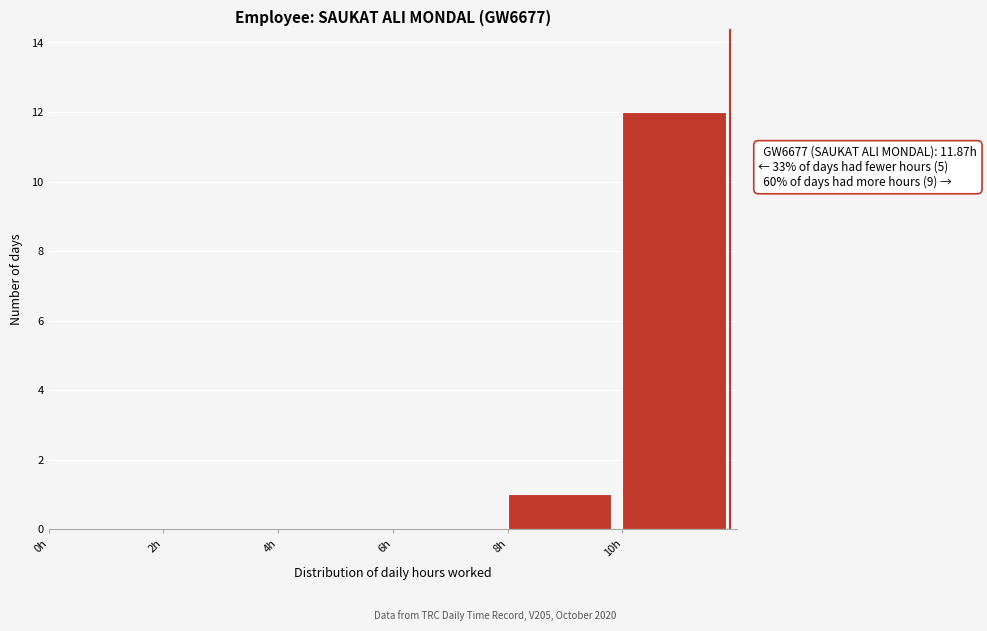

Which range on the x-axis has the tallest bar?

10 to 12